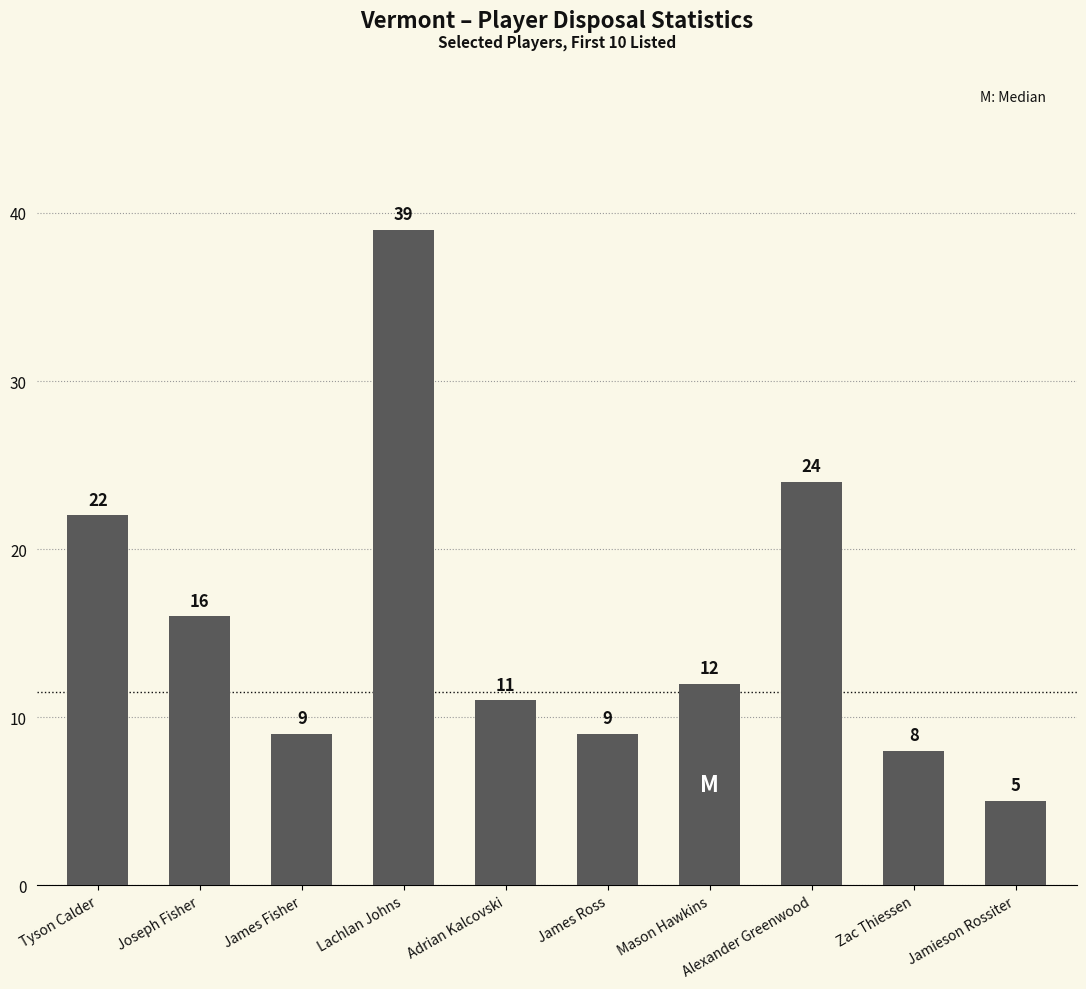

What is the approximate value at Lachlan Johns, to the nearest 10?

40